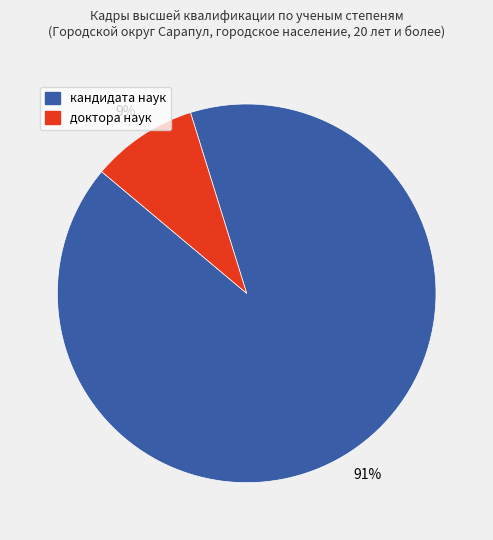

Between кандидата наук and доктора наук, which is larger?

кандидата наук